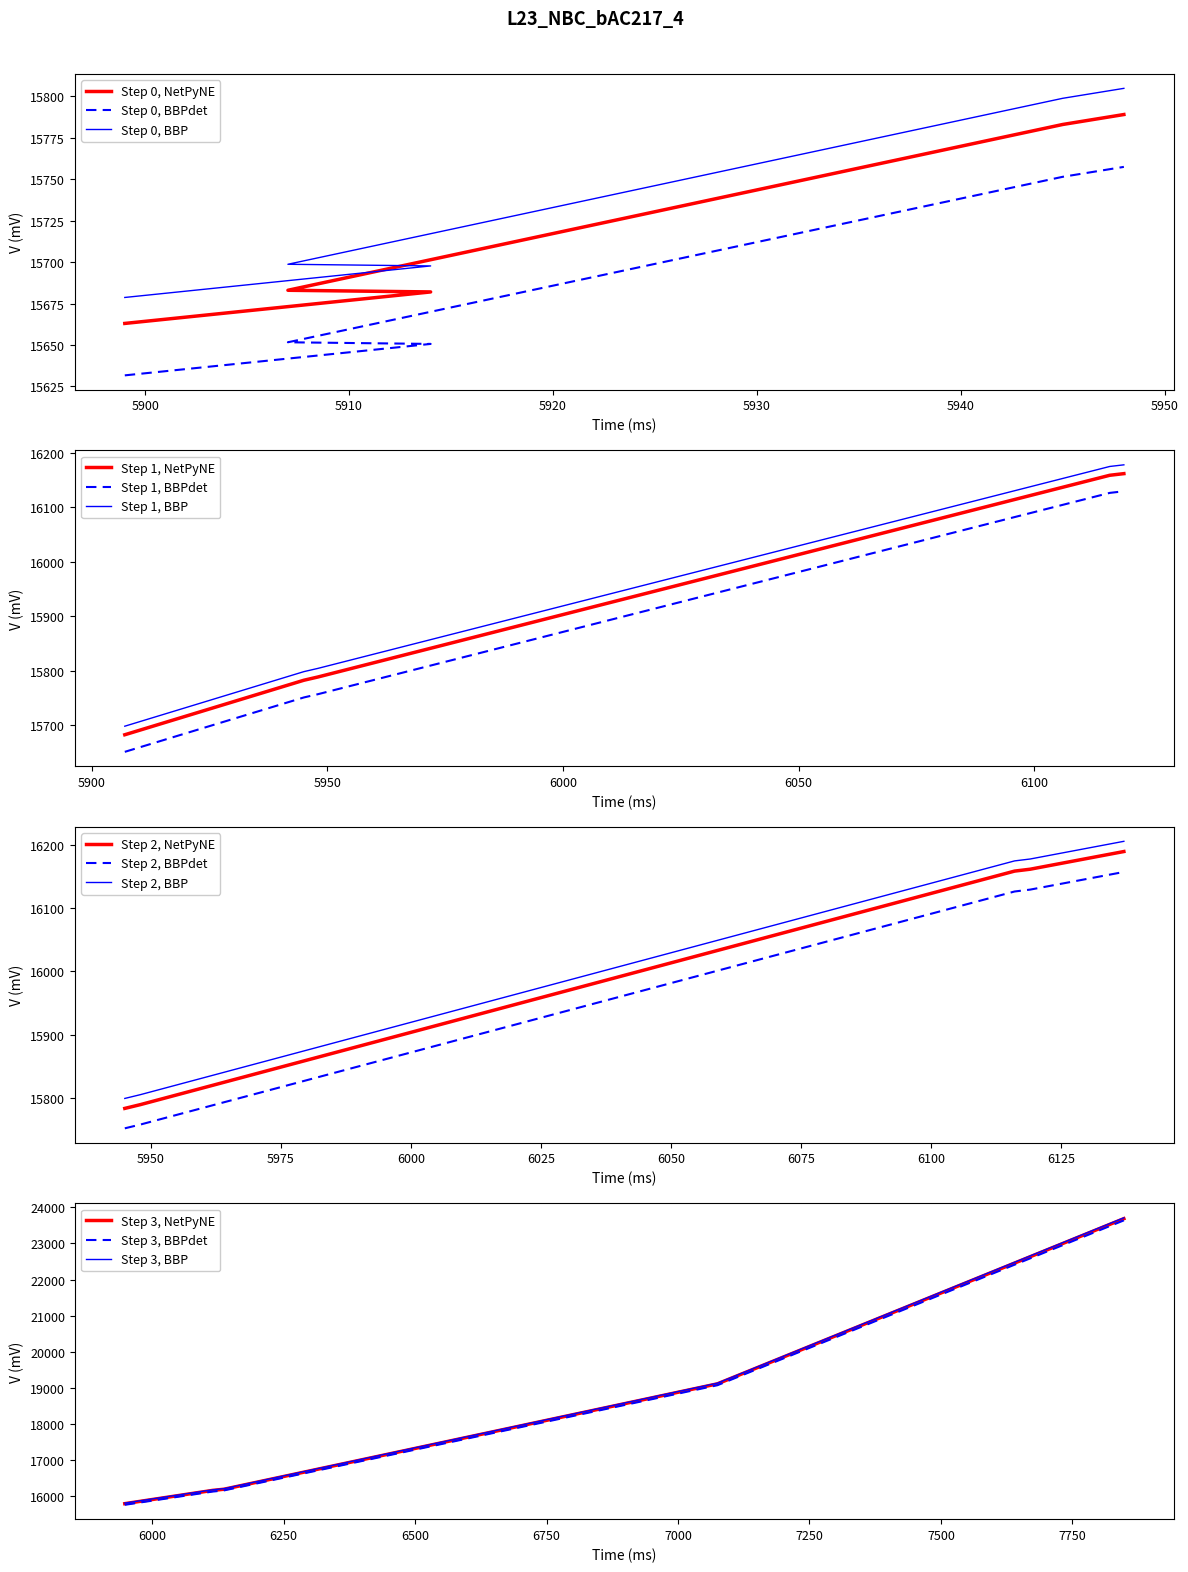

What is the difference between the values at 6137 and 5948?

401